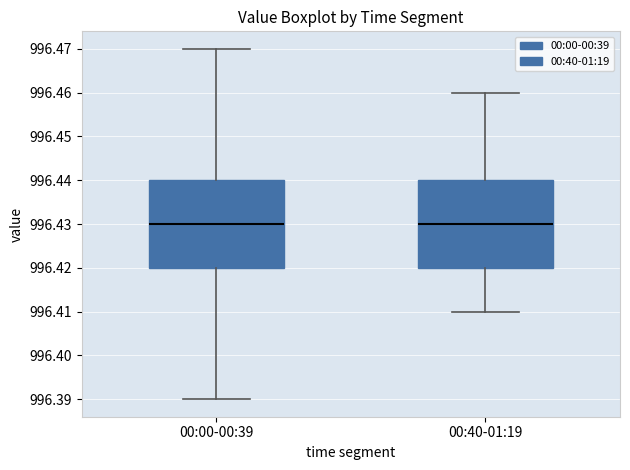

Where does the lower whisker of the box for 00:40-01:19 end on the y-axis? The values are not printed on the chart, so give them approximately, as read against the axis.

996.41